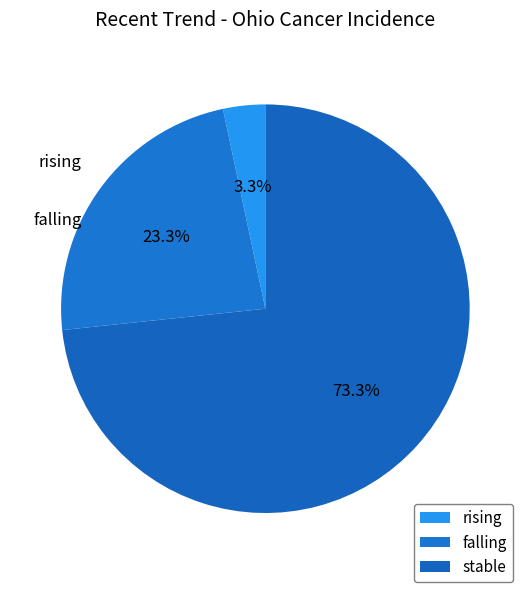

How many slices are in this pie chart?

3